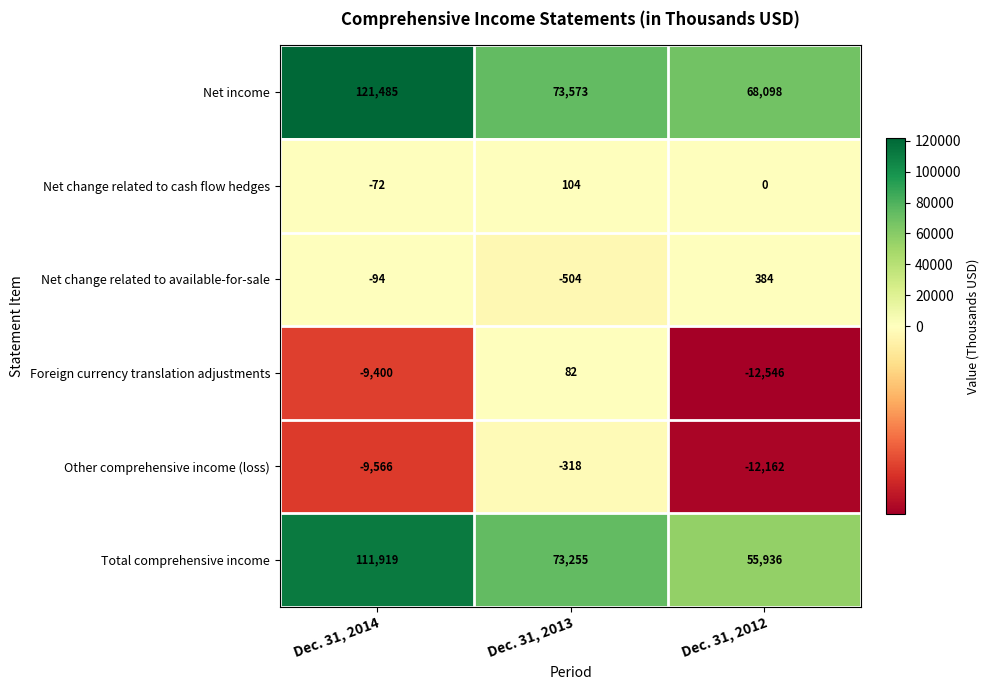

What is the sum of all Net income values?

263156